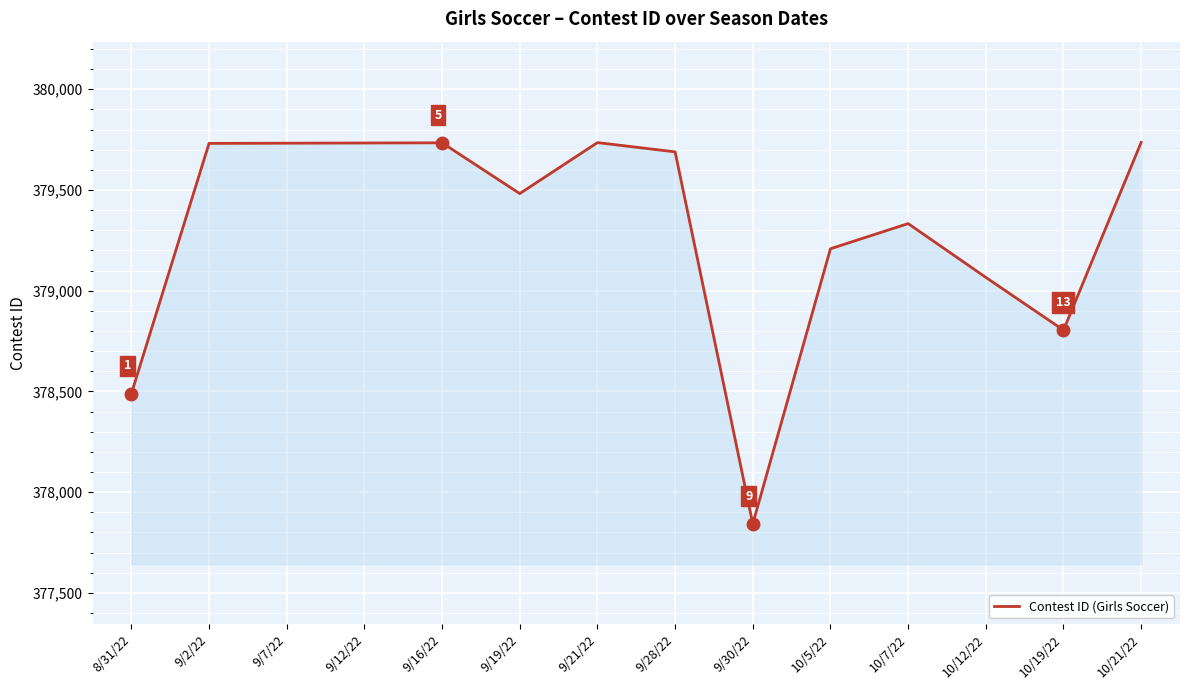

The value at 10/12/22 is 592603. True or false?

False